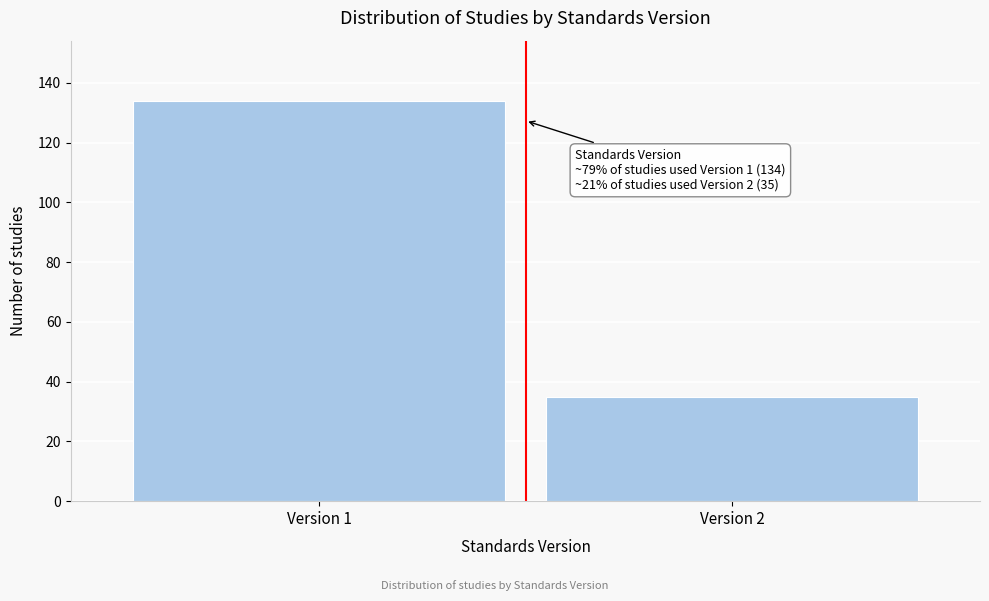

Reading left to right, what are all the values shown in this chart?

Version 1=134	Version 2=35